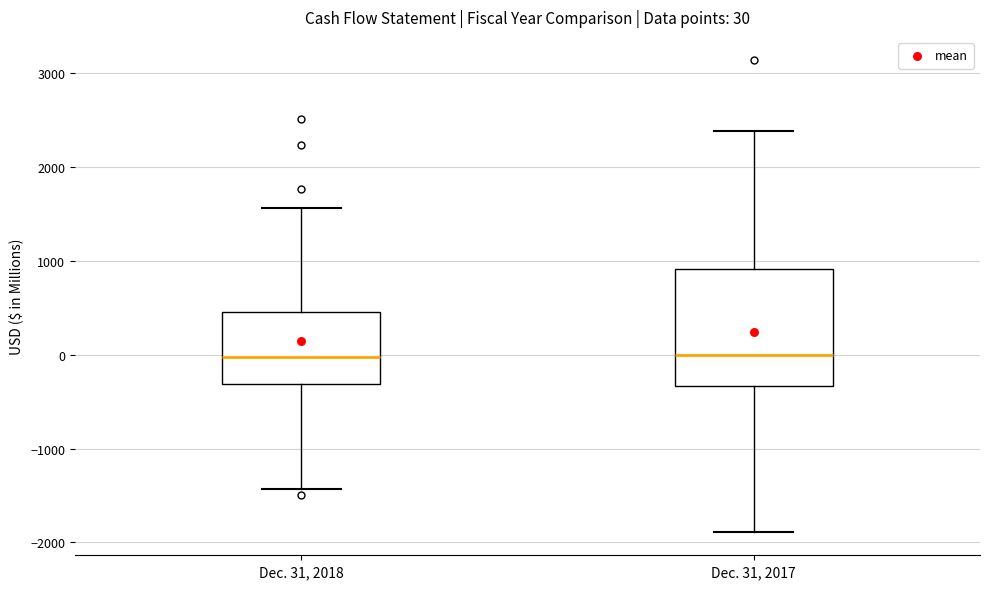

Which box is the tallest, from its lower edge to its upper edge?

Dec. 31, 2017